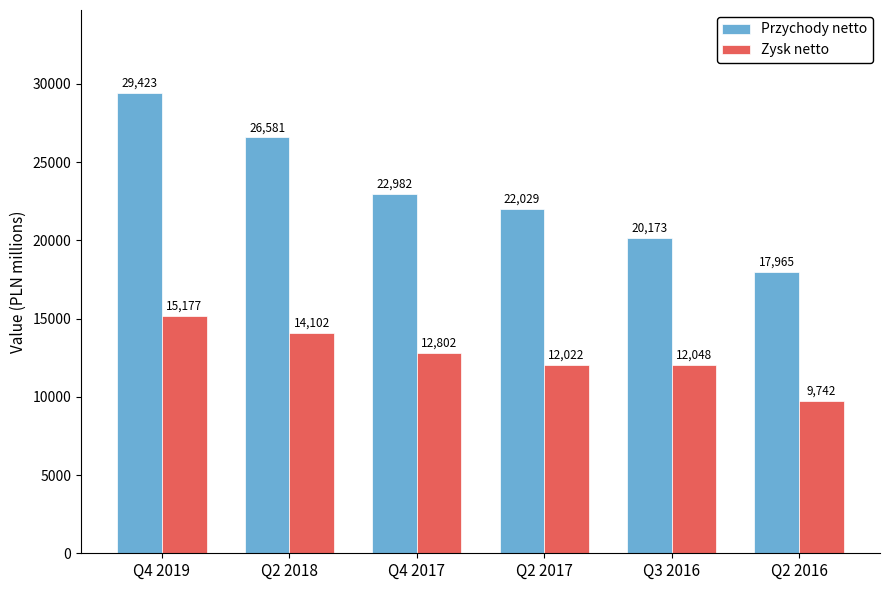

Rank the categories by Zysk netto value from highest to lowest.

Q4 2019, Q2 2018, Q4 2017, Q3 2016, Q2 2017, Q2 2016